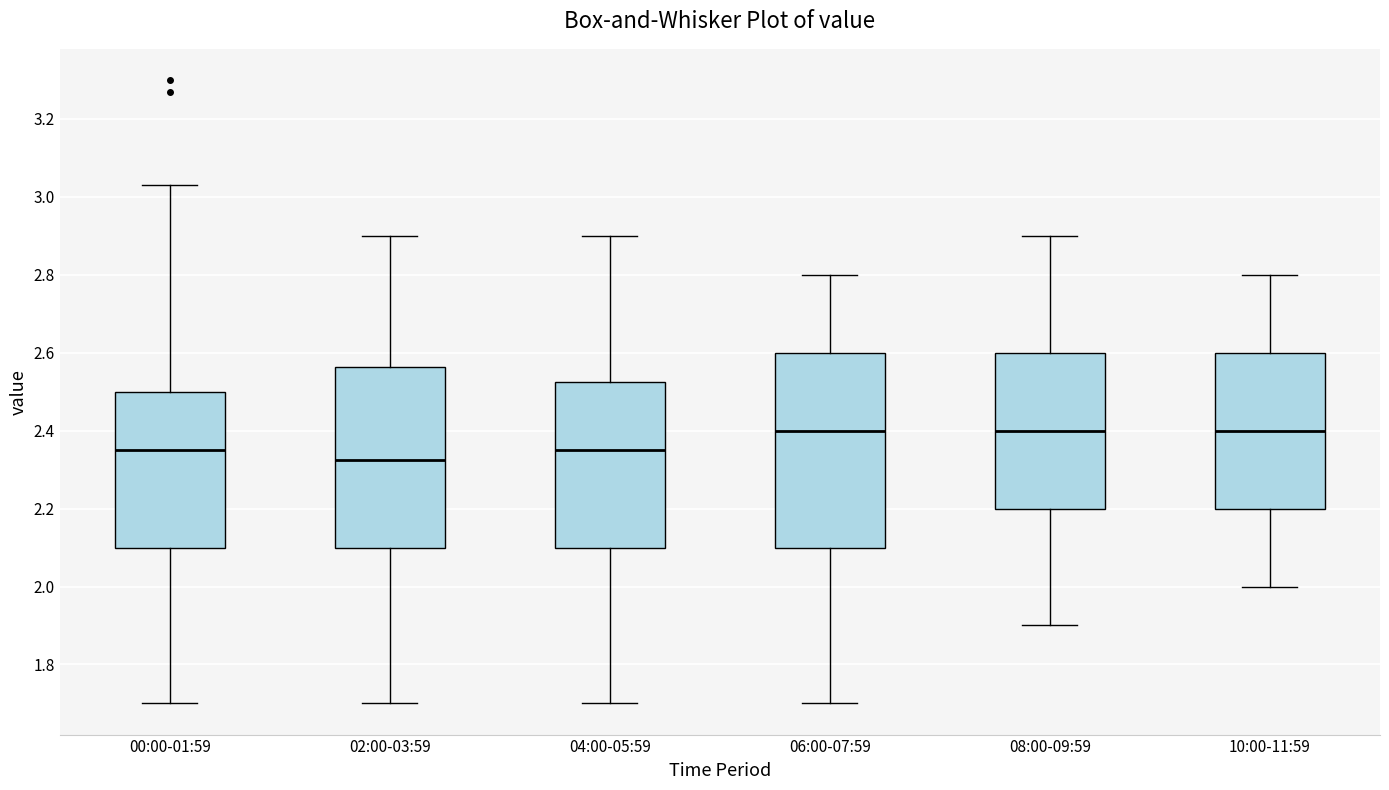

Reading left to right, transcribe this box plot: for each box, give where its median line is, the range the box spans, and where its two whiskers end, as read against the y-axis. The values are not printed on the chart, so give them approximately, as read against the axis.

00:00-01:59: median 2.36, box 2.10 to 2.50, whiskers 1.70 to 3.04
02:00-03:59: median 2.32, box 2.10 to 2.56, whiskers 1.70 to 2.90
04:00-05:59: median 2.36, box 2.10 to 2.52, whiskers 1.70 to 2.90
06:00-07:59: median 2.40, box 2.10 to 2.60, whiskers 1.70 to 2.80
08:00-09:59: median 2.40, box 2.20 to 2.60, whiskers 1.90 to 2.90
10:00-11:59: median 2.40, box 2.20 to 2.60, whiskers 2.00 to 2.80